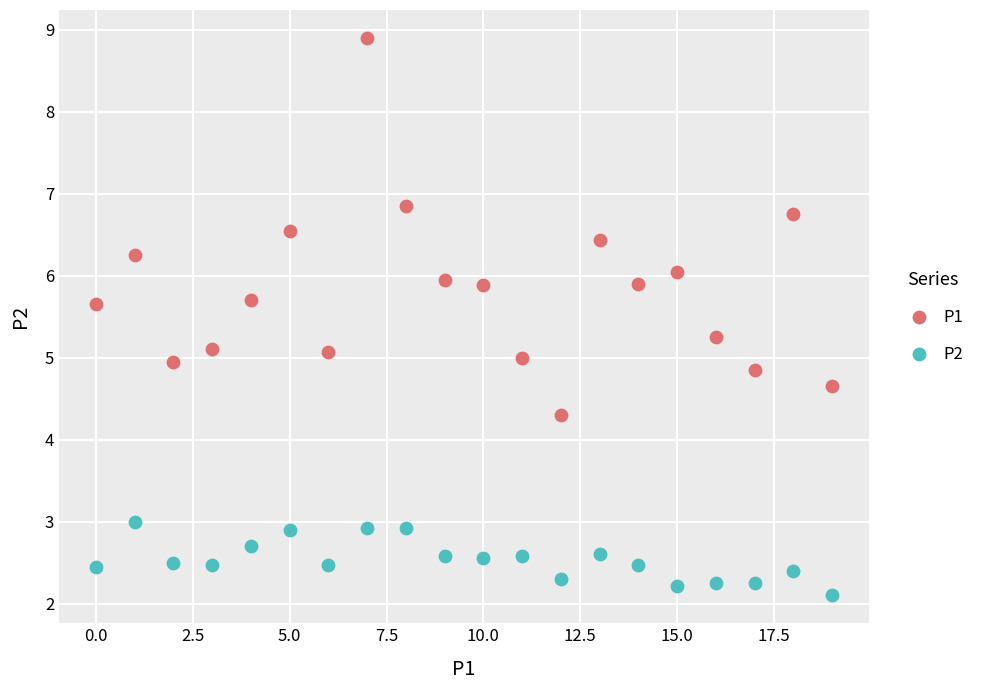

Which series has the largest Y range (max minus min)?

P1